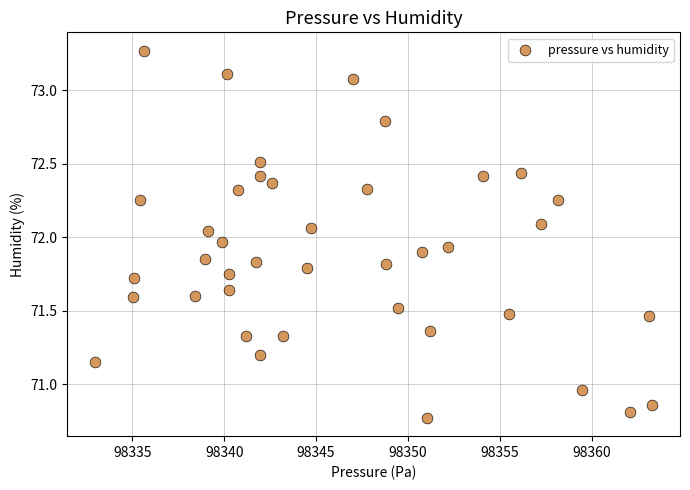

What is the range of Y values (max minus min)?

2.5